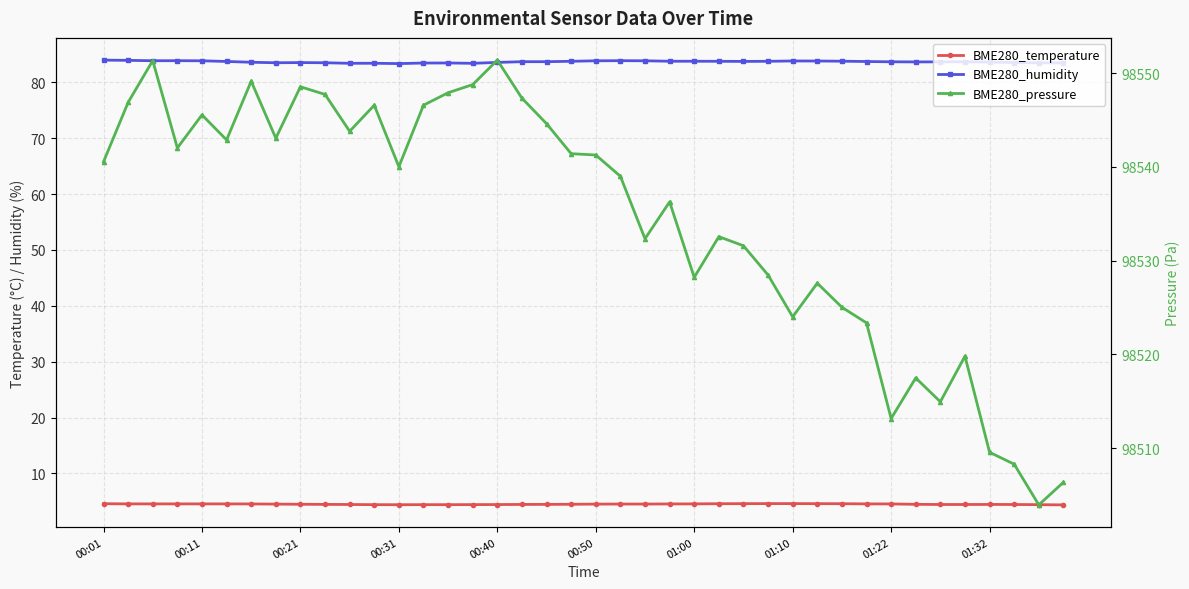

What are all the series names shown in the legend?

BME280_temperature, BME280_humidity, BME280_pressure